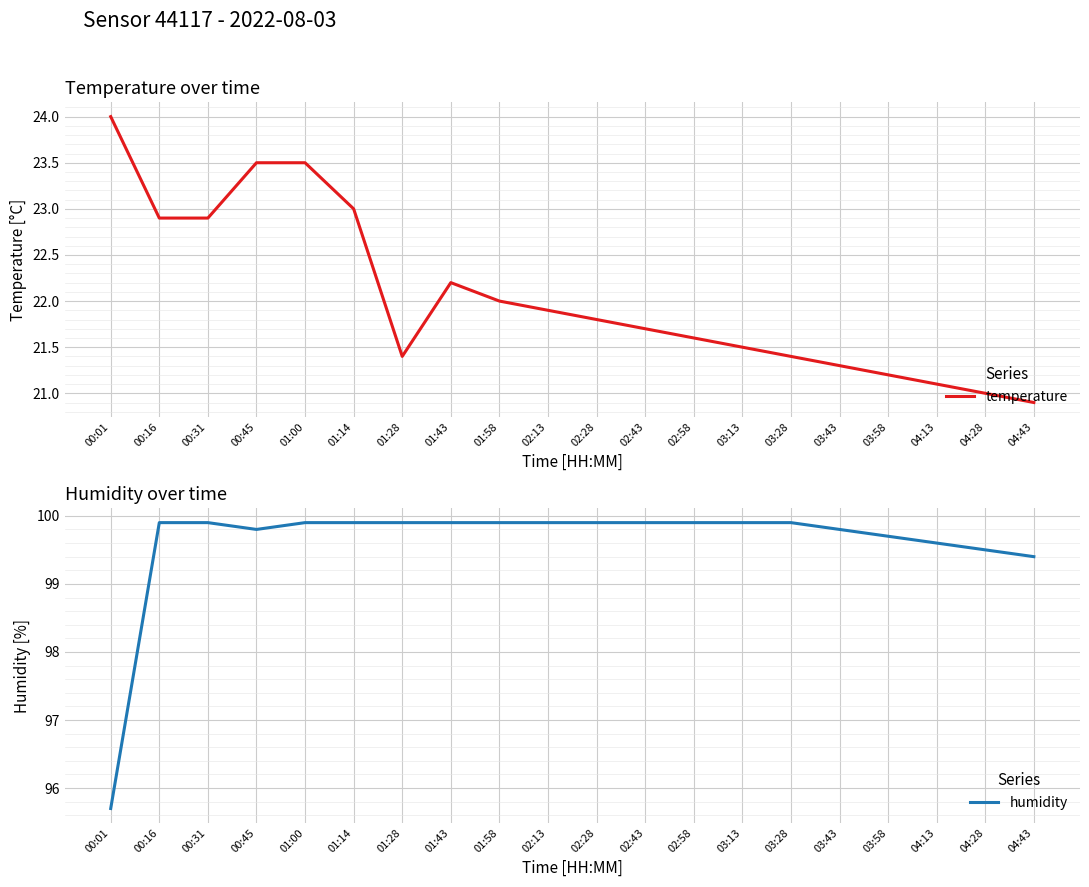

Is the value of humidity at 03:43 greater than the value of temperature at 04:13?

Yes